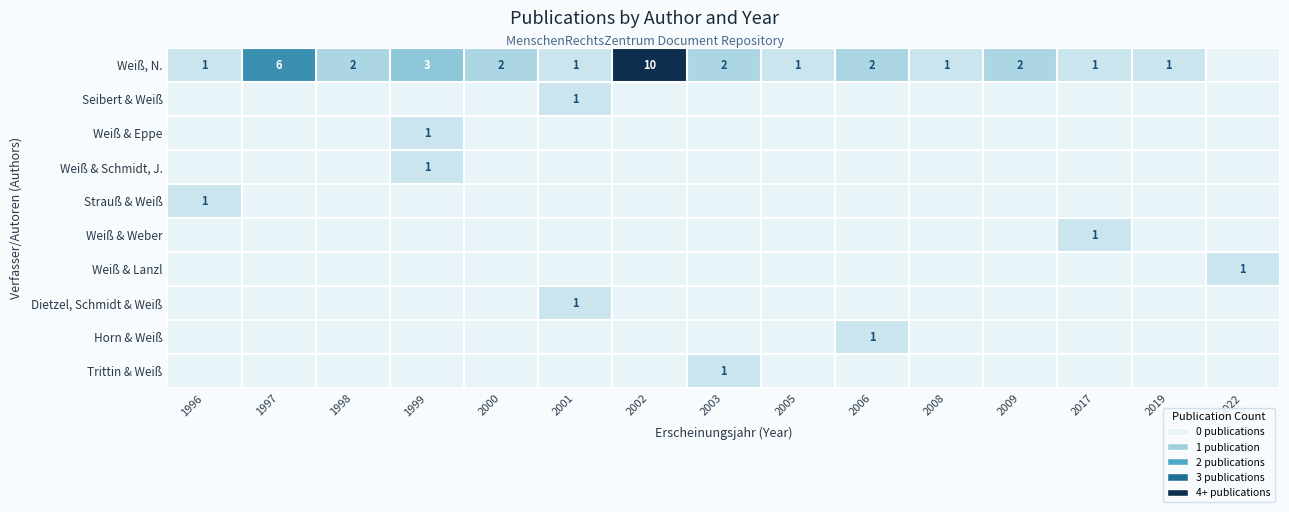

Is it true that Horn & Weiß equals 2 at 2006?

False